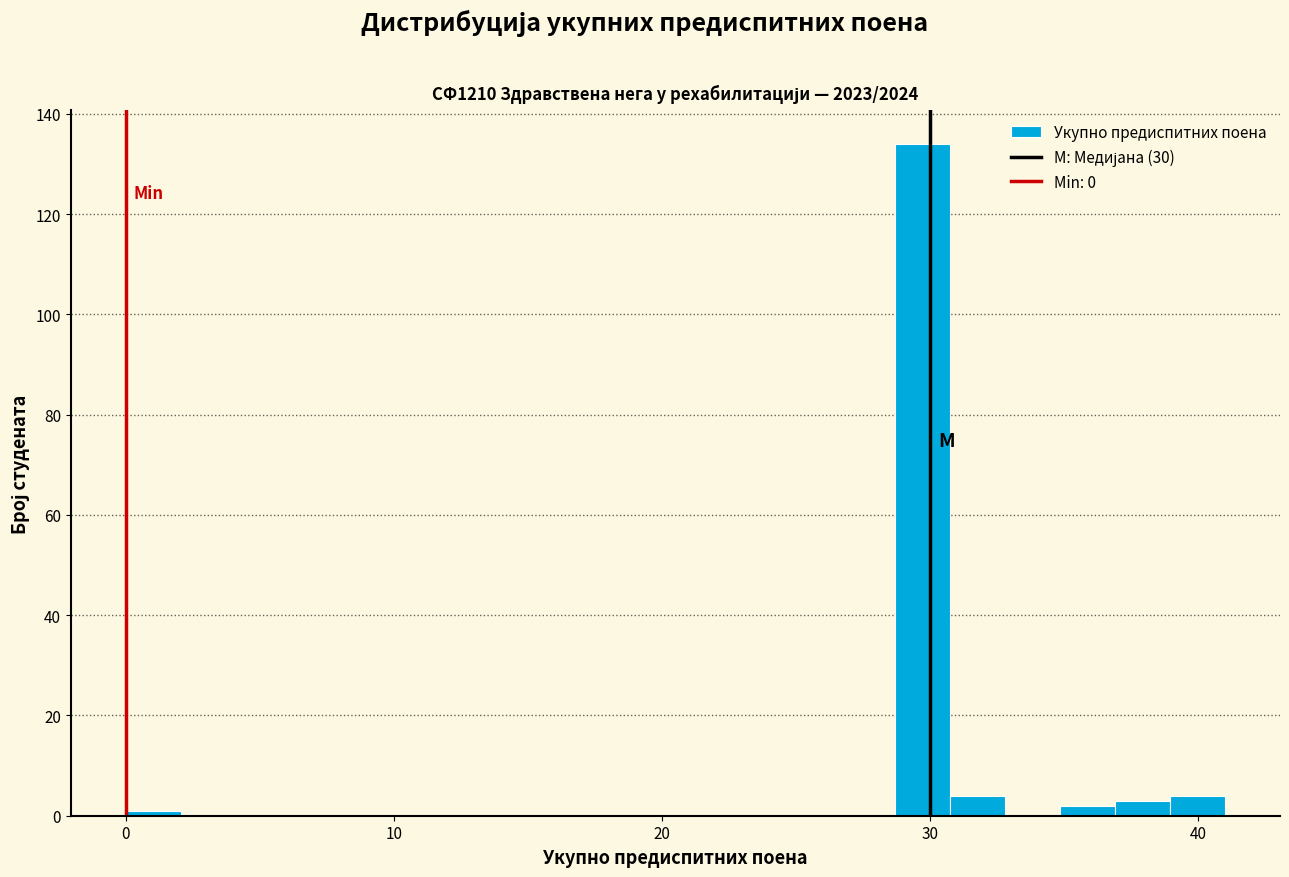

Around what value on the x-axis is the tallest bar? Give the approximate position of its centre, as read against the axis.

30